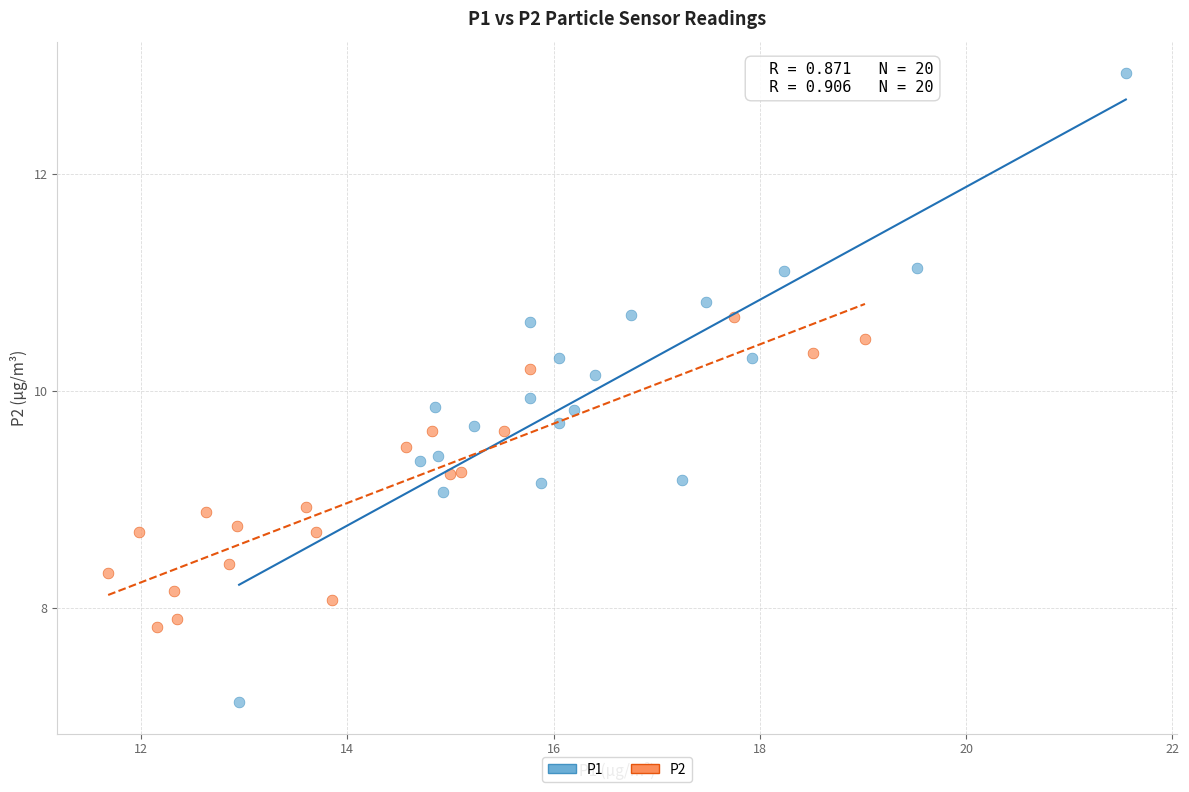

Which series contains the highest Y value?

P1